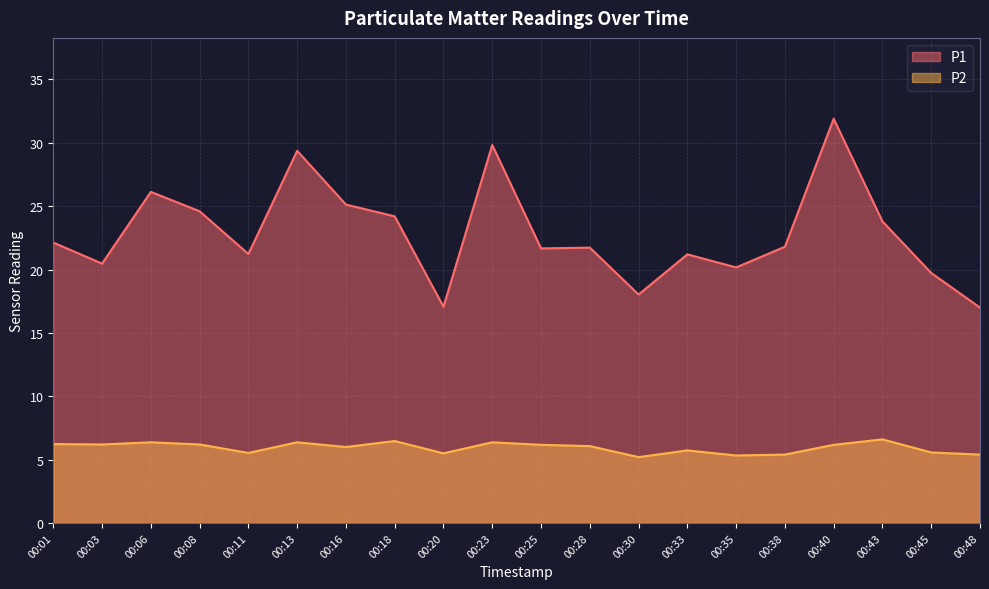

True or false: P2 and P1 intersect in this chart.

False